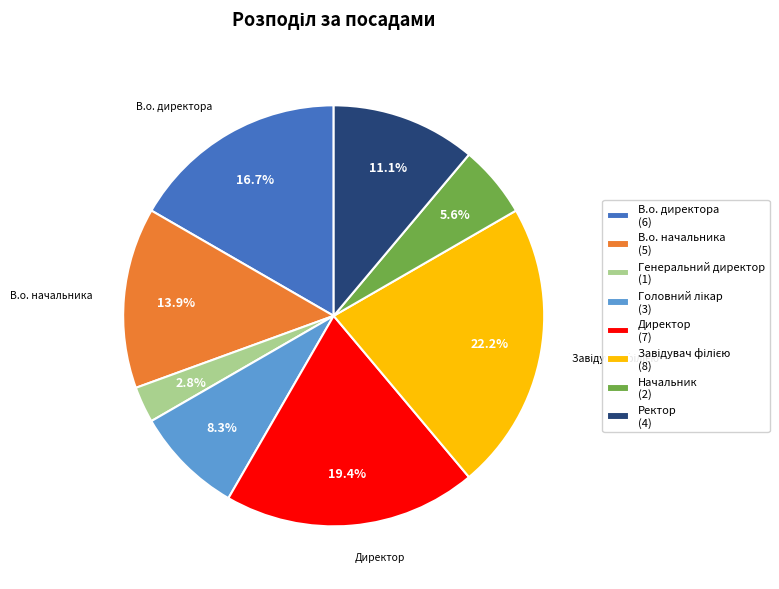

What percentage is NOT represented by В.о. начальника (5)?

86.1%